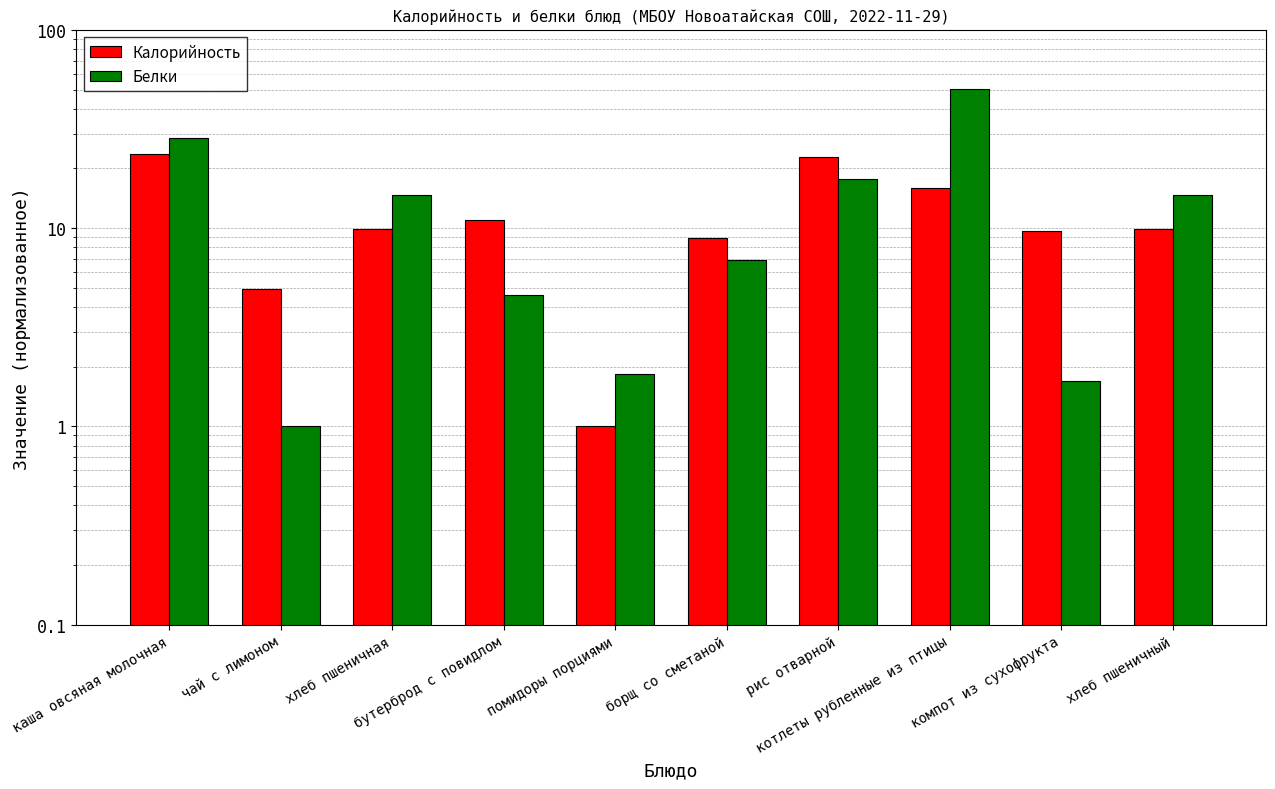

What is the label of the 4th bar from the right?

рис отварной